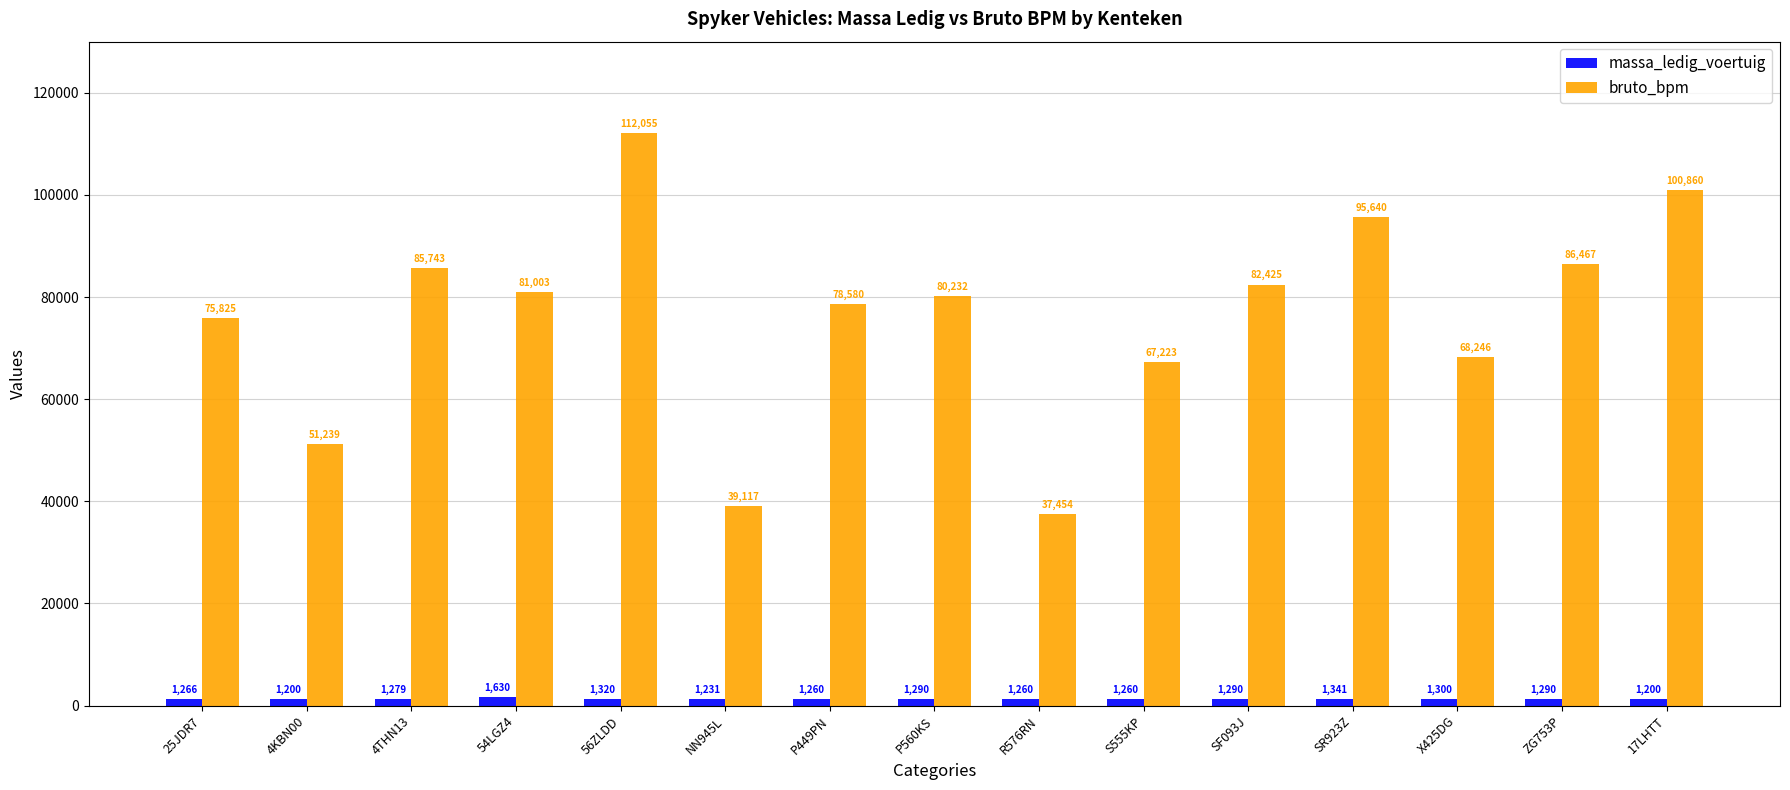

What is the value of the bruto_bpm bar at the 8th from the left?

80232